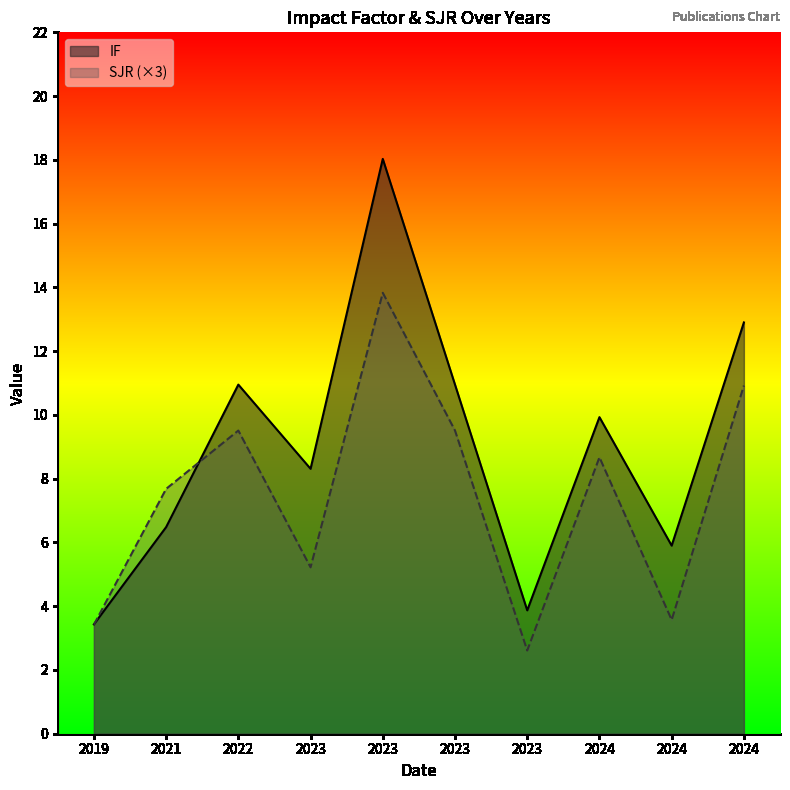

What value does the IF series have at 2022?

10.9